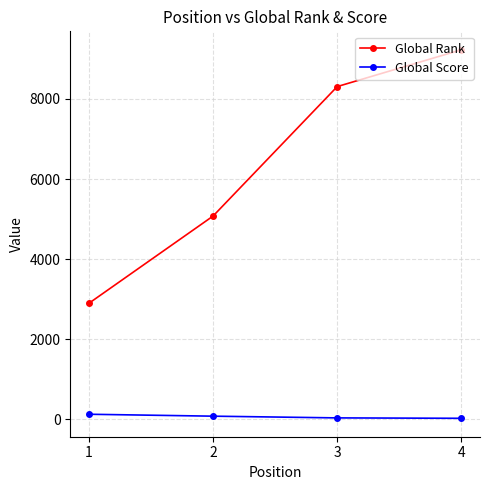

Between 1 and 3, which series saw the biggest shift?

Global Rank